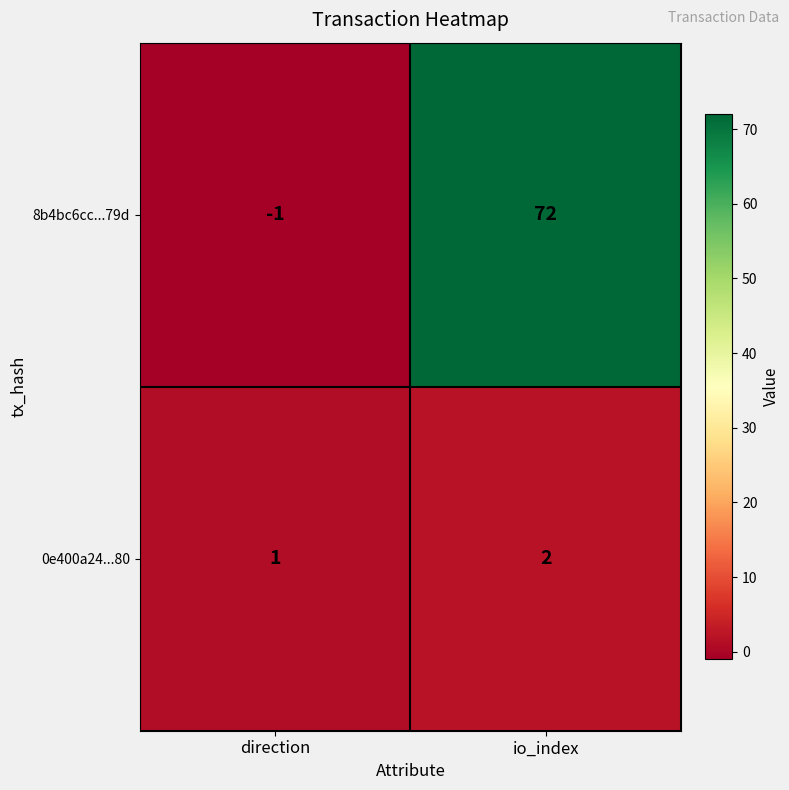

The value of 0e400a24...80 at direction is 1. True or false?

True